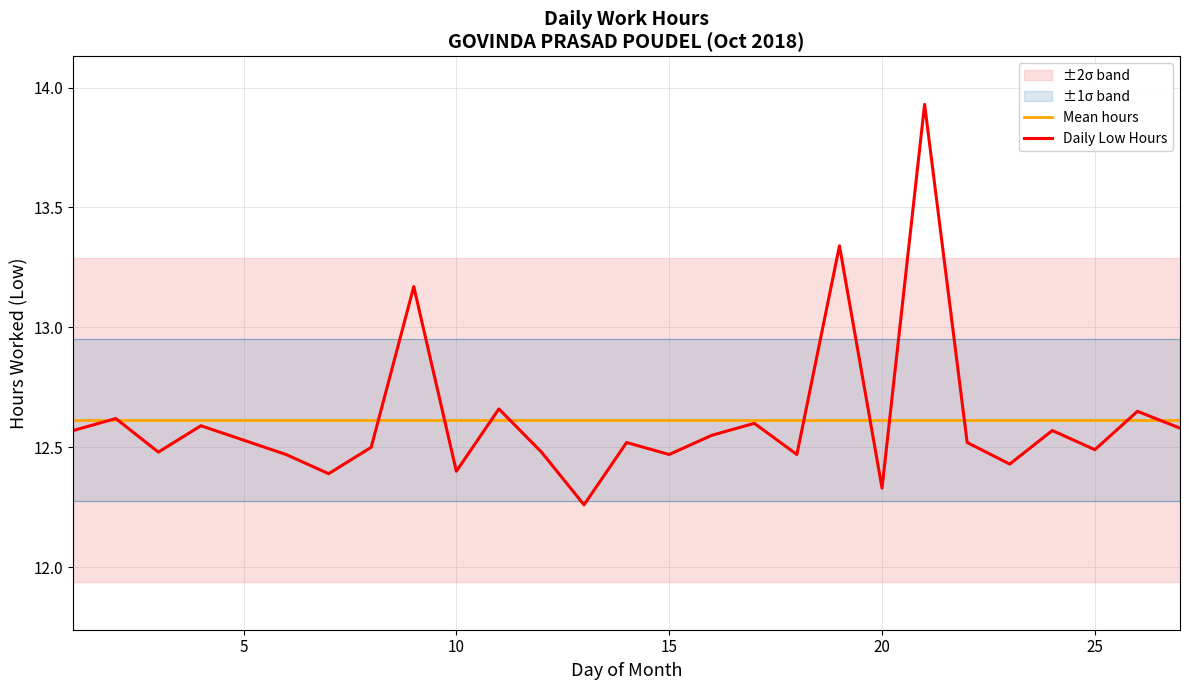

True or false: Daily Low Hours has a value of 19.7 at 10.

False